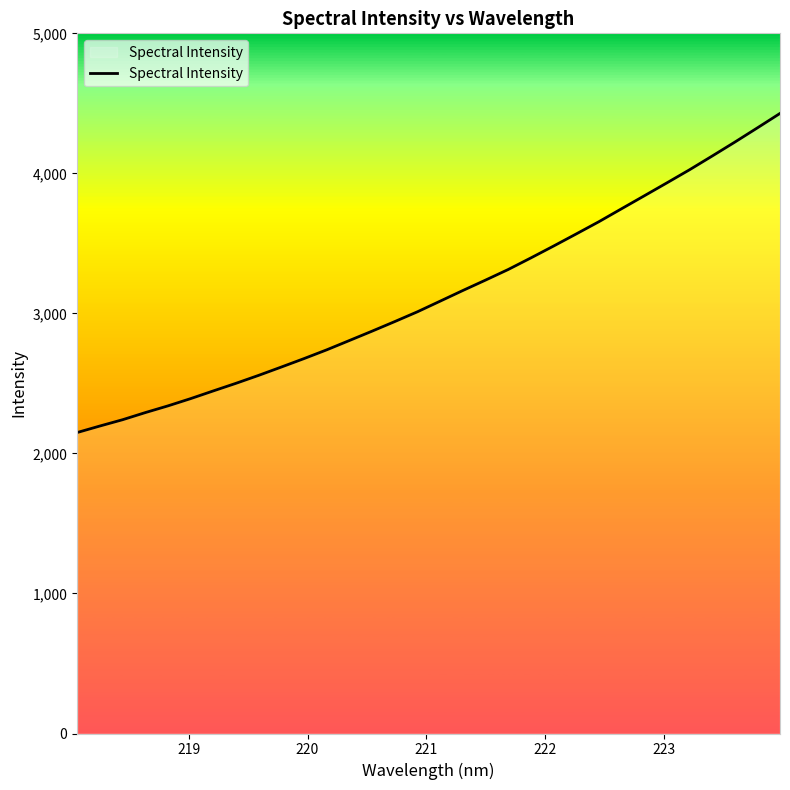

What is the smallest value displayed?

2149.3